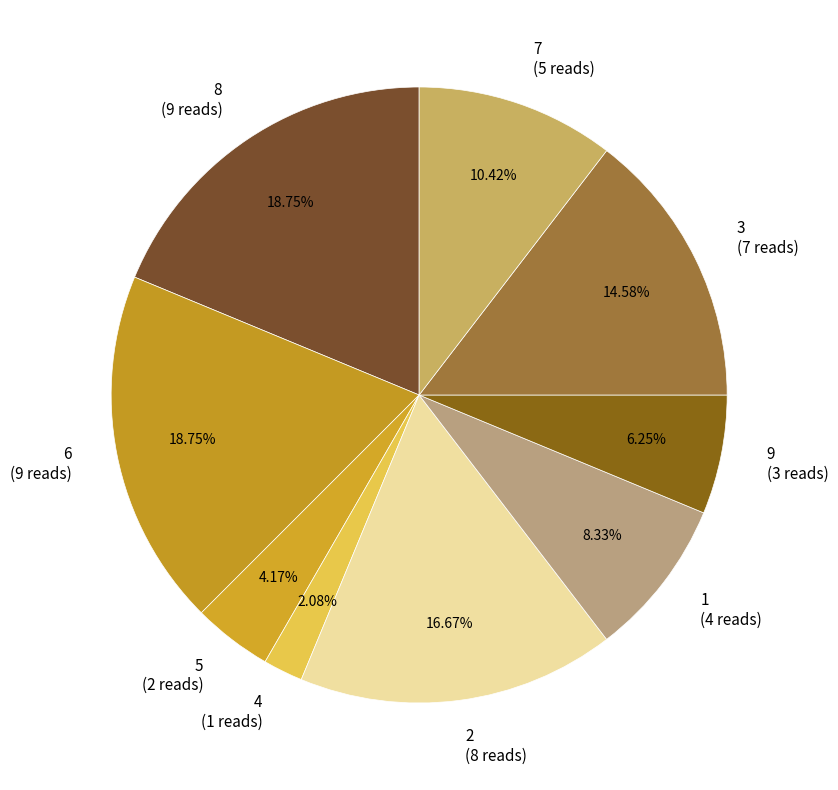

Is 5 the majority of the pie?

No